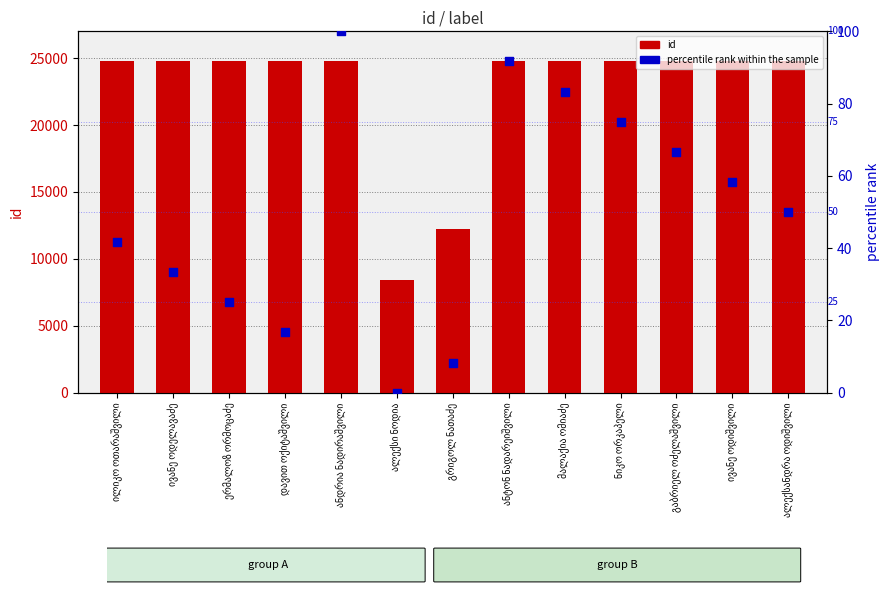

Which series reaches the maximum Y coordinate?

id (count)